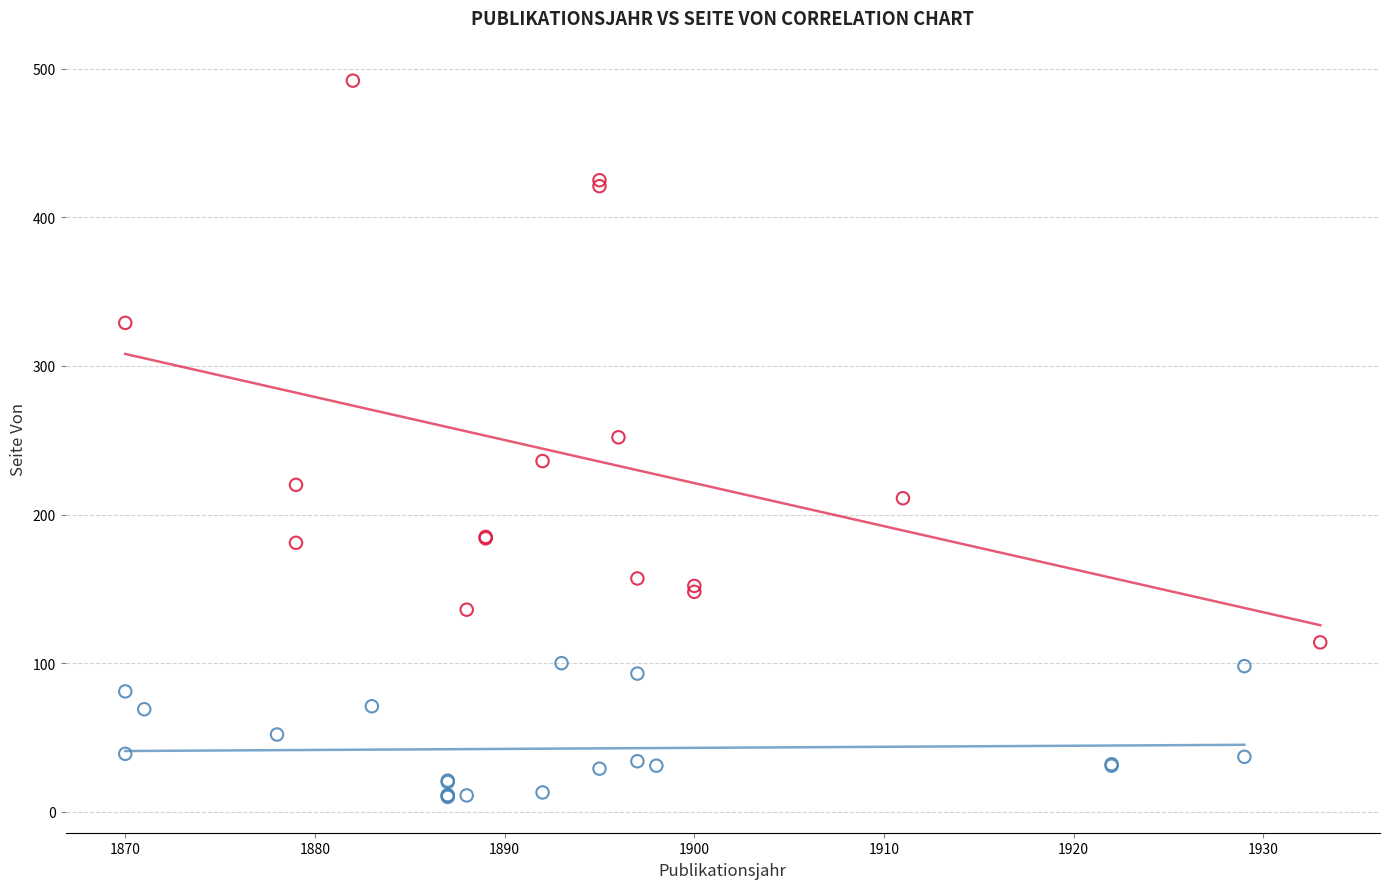

Which series has the widest spread of Y values?

Seite Von > 100